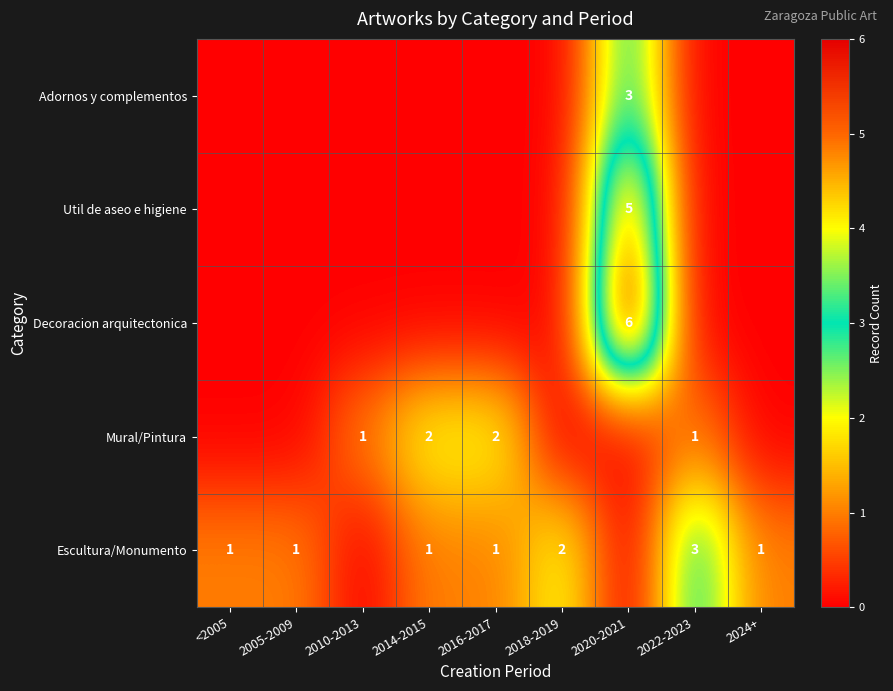

What is the difference between the highest and lowest values at 2010-2013?

1